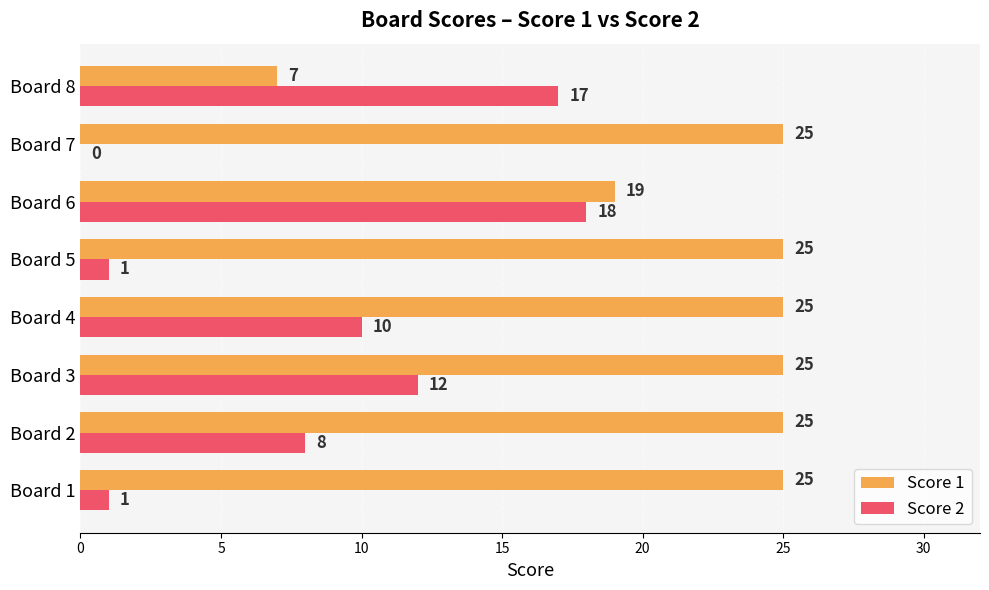

What is the sum of all Score 1 values?

176